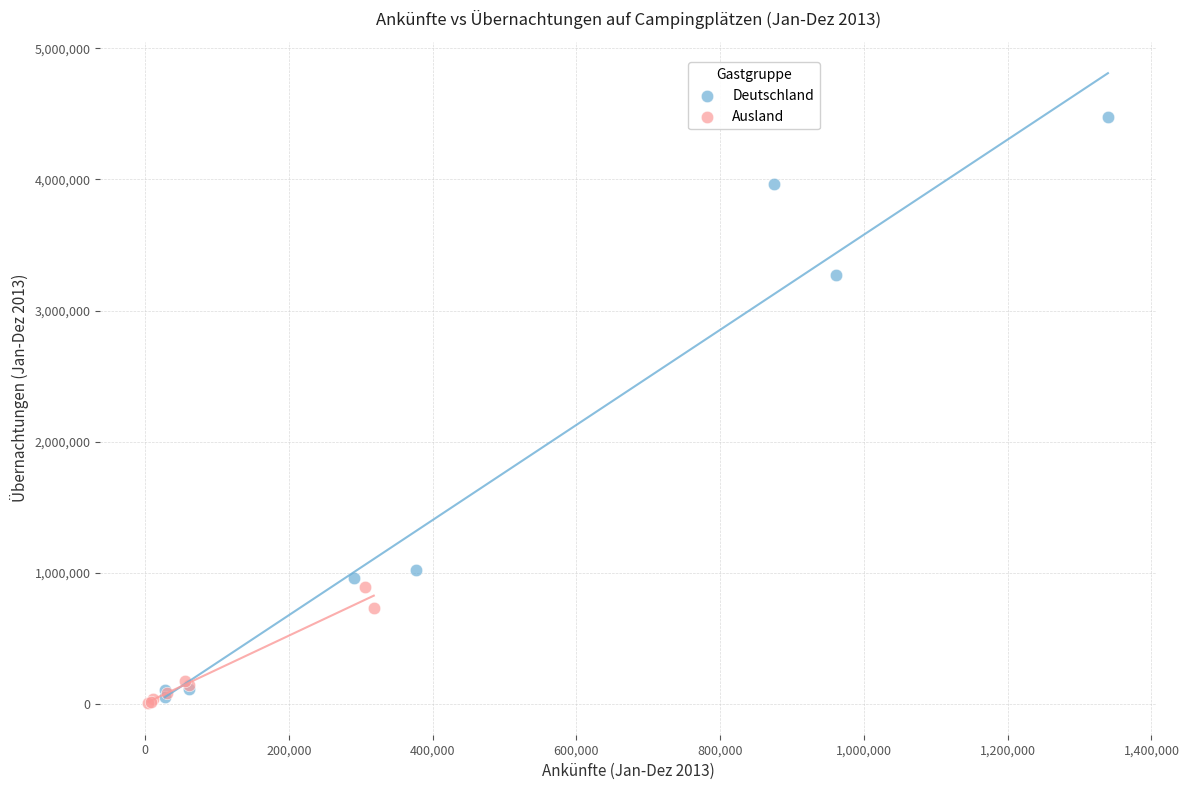

Which series contains the highest Y value?

Deutschland